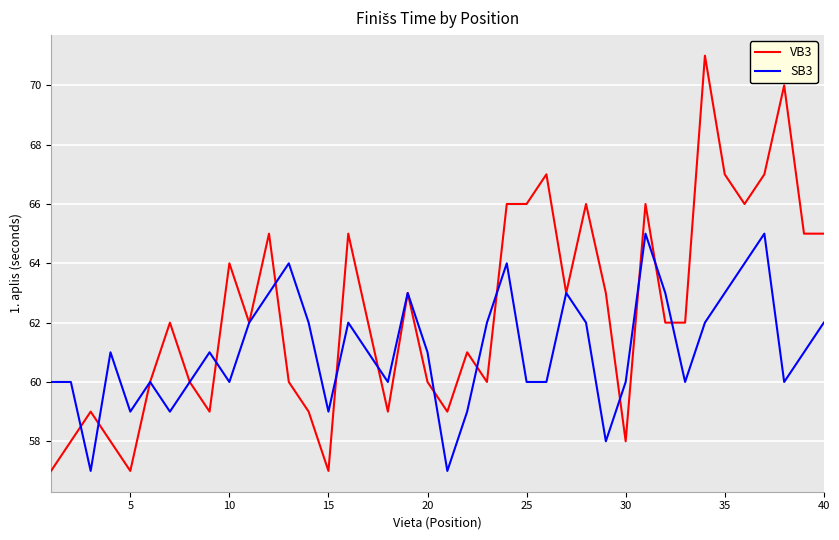

What is the smallest value displayed?

57